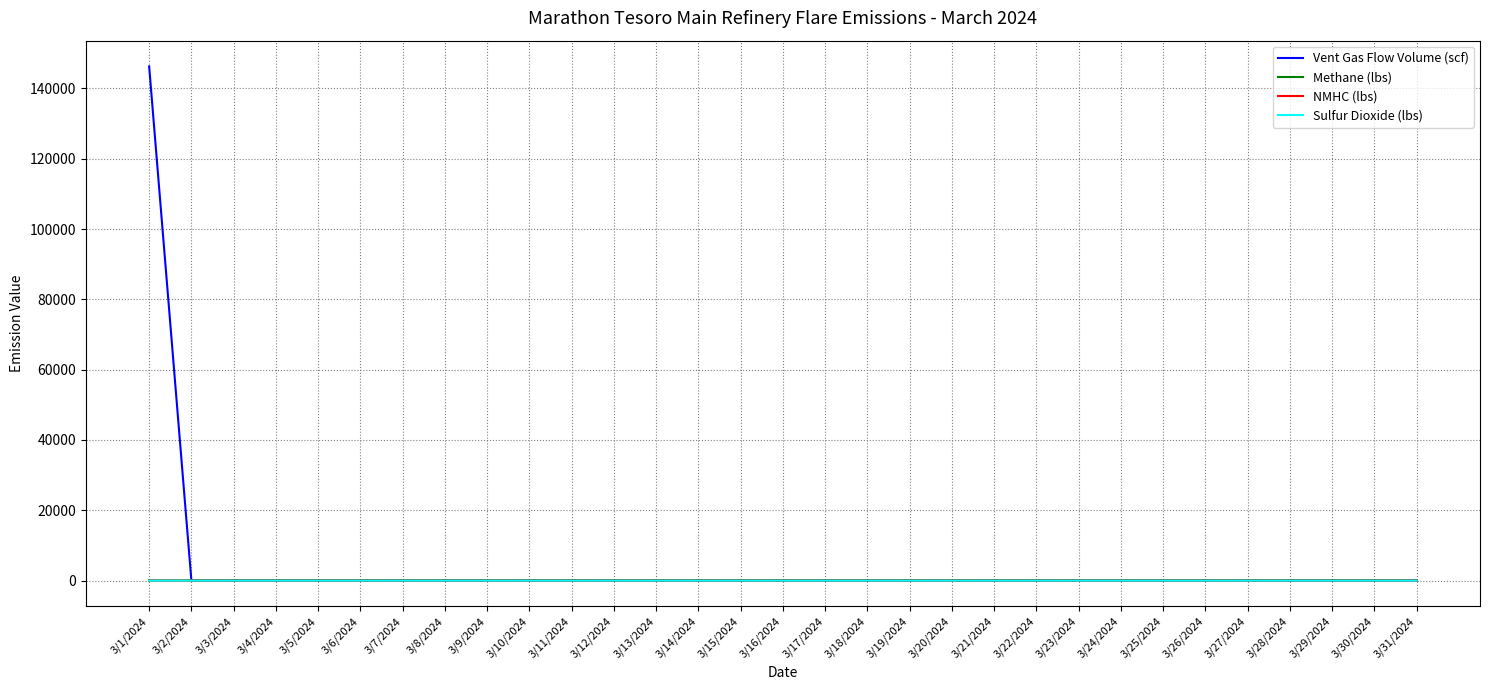

Which series has the largest range (max minus min)?

Vent Gas Flow Volume (scf)